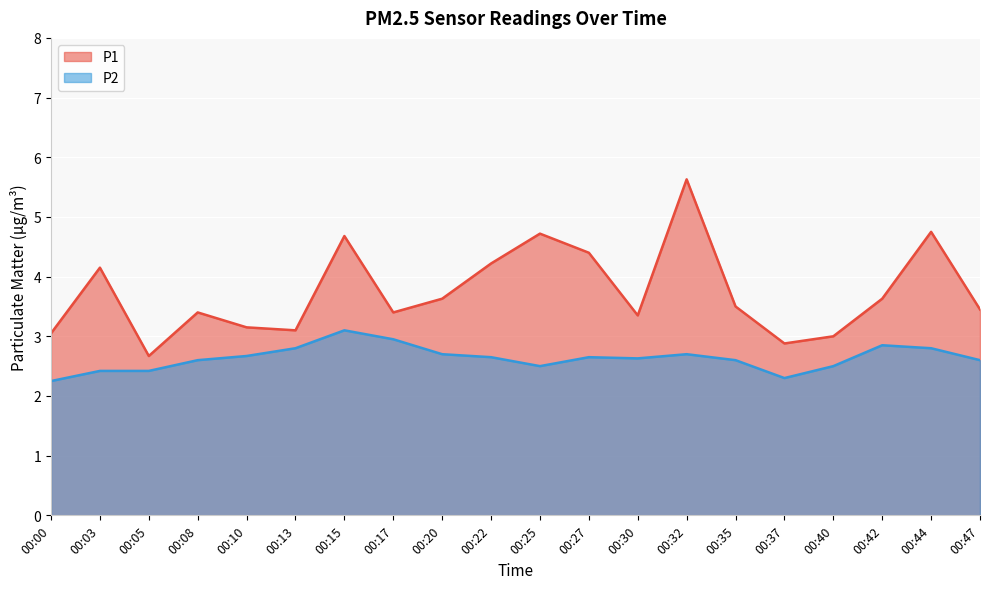

Does the chart display data point markers on the line(s)?

No